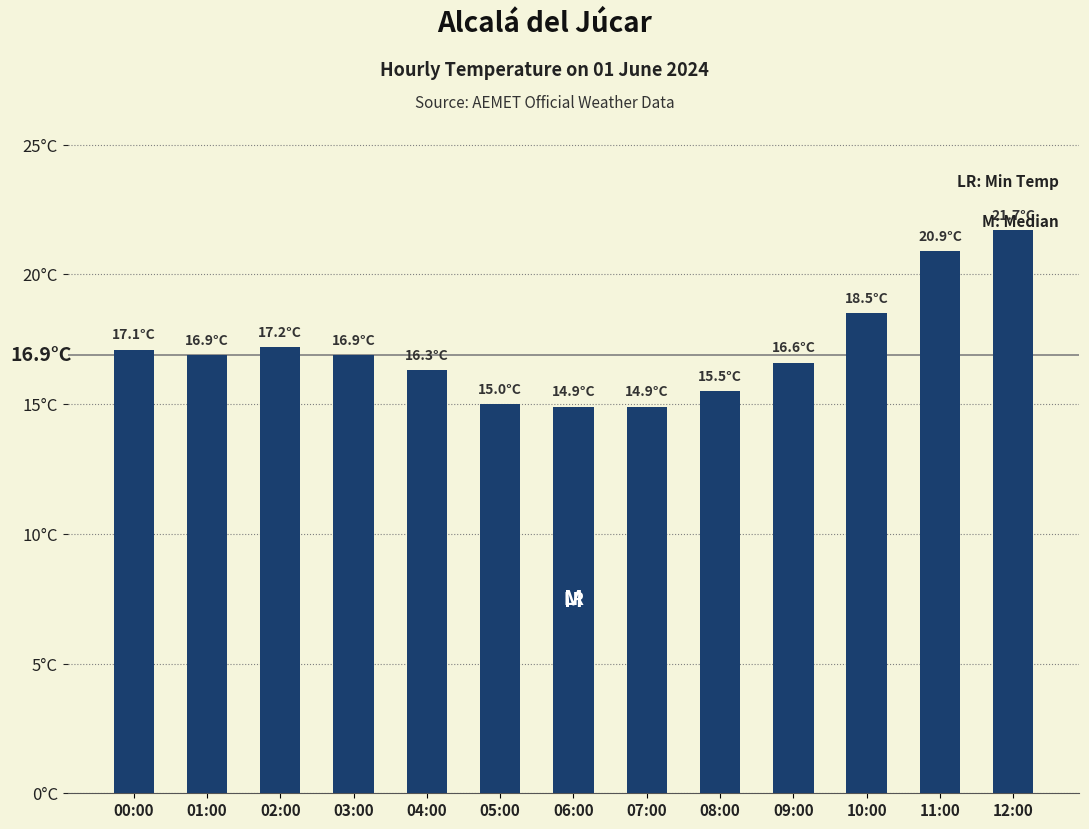

What is the difference between the values at 00:00 and 03:00?

0.2